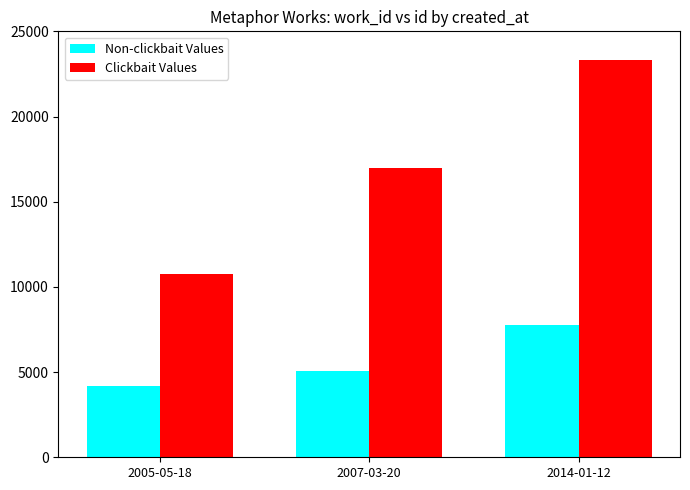

Does the chart contain any negative values?

No